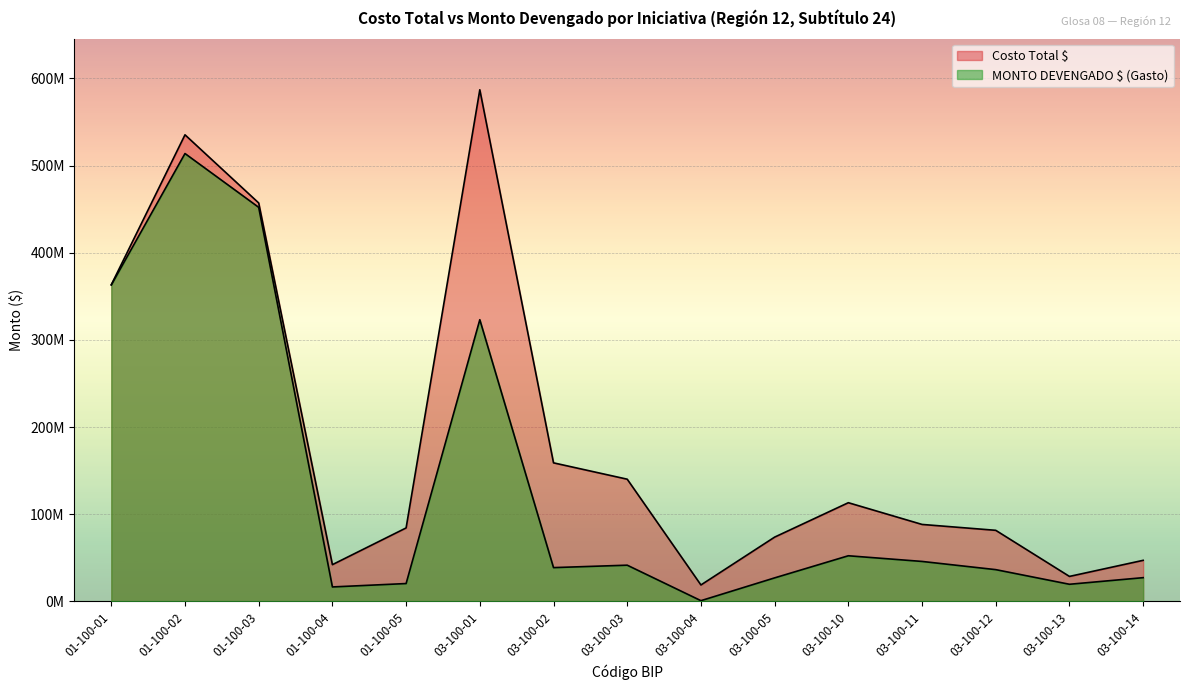

In Costo Total $, how many points are lower than both neighbors (excluding endpoints)?

3